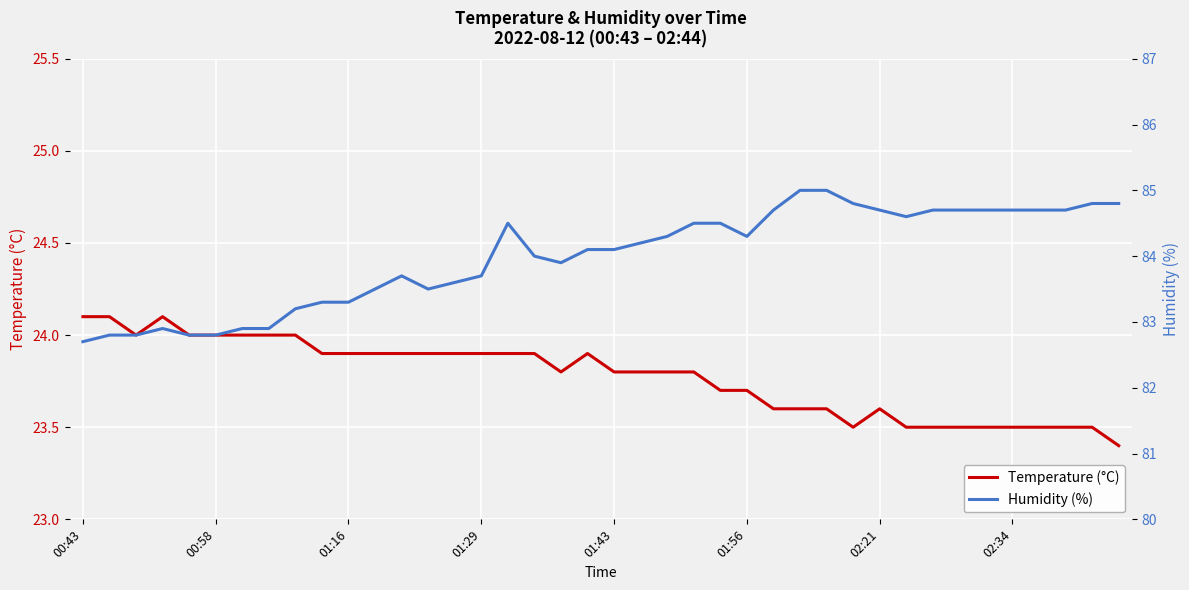

Which series has the largest total across all categories?

Humidity (%)